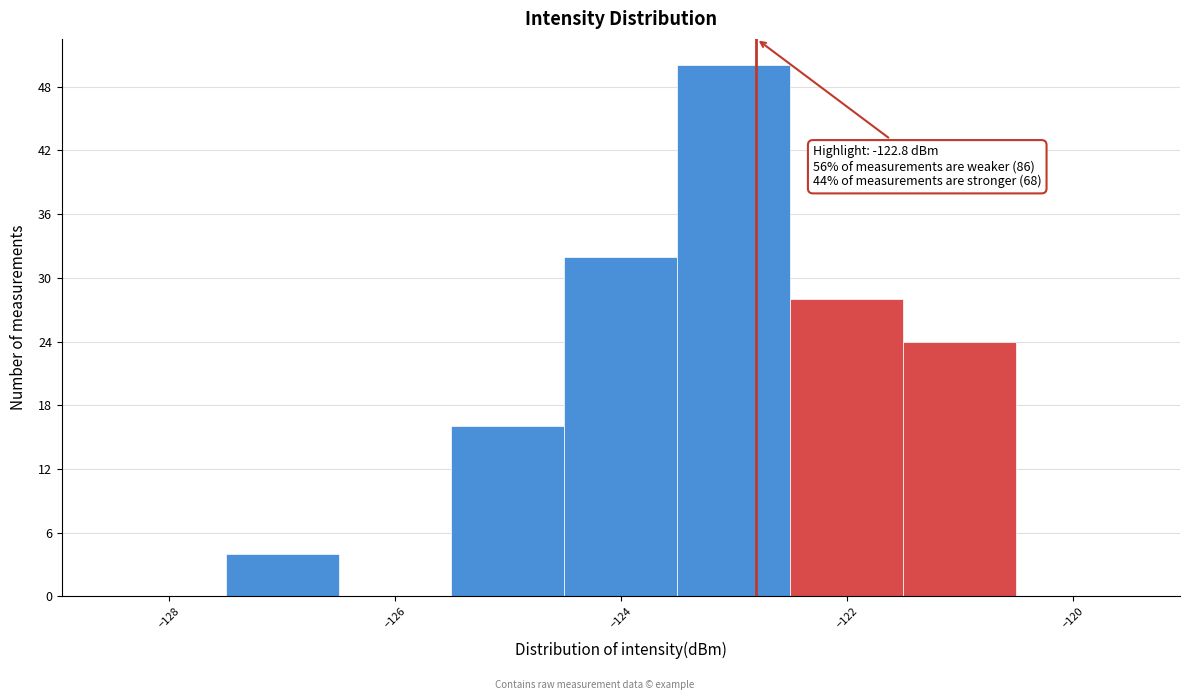

Which range on the x-axis has the tallest bar?

-123.5 to -122.5